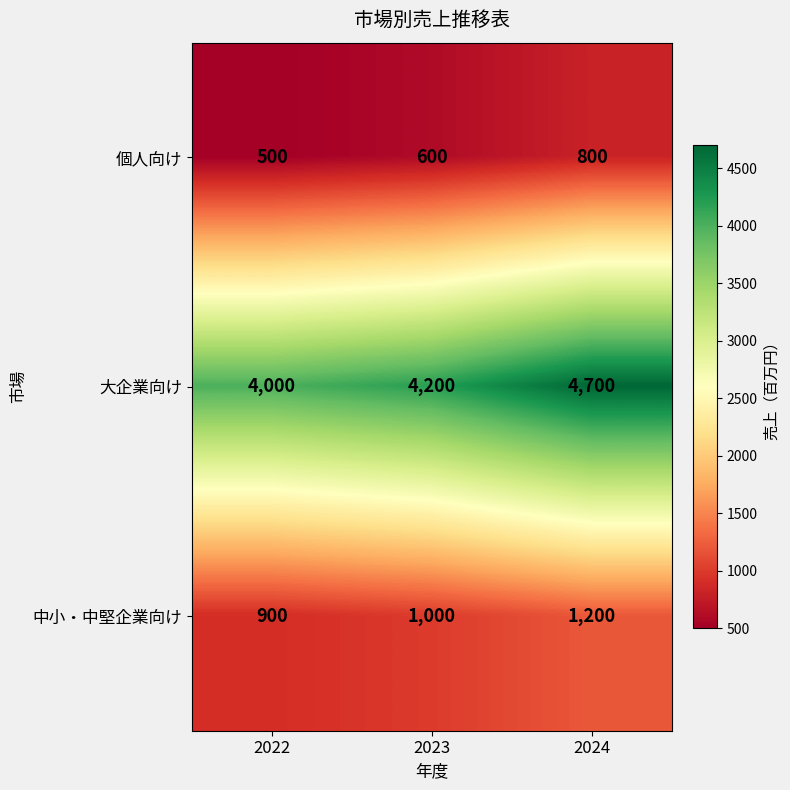

What is the average value of the 中小・中堅企業向け series?

1033